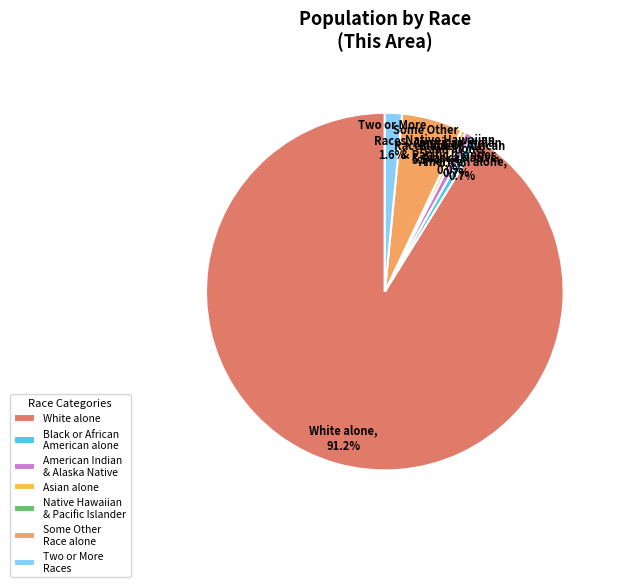

Which category has the biggest portion of the pie?

White alone